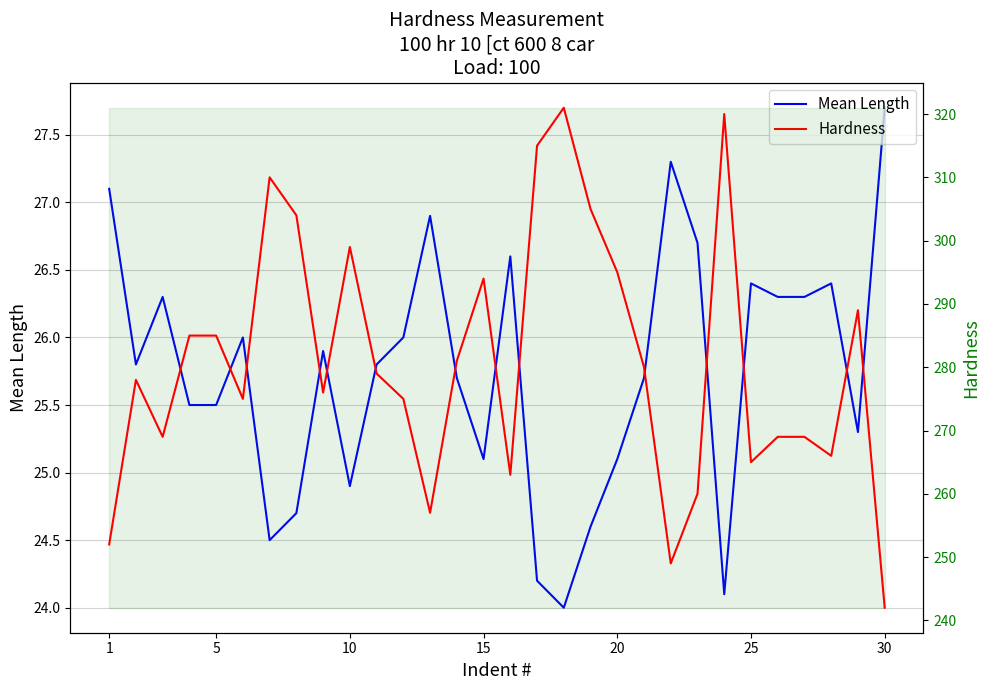

Which series has the largest range (max minus min)?

Hardness